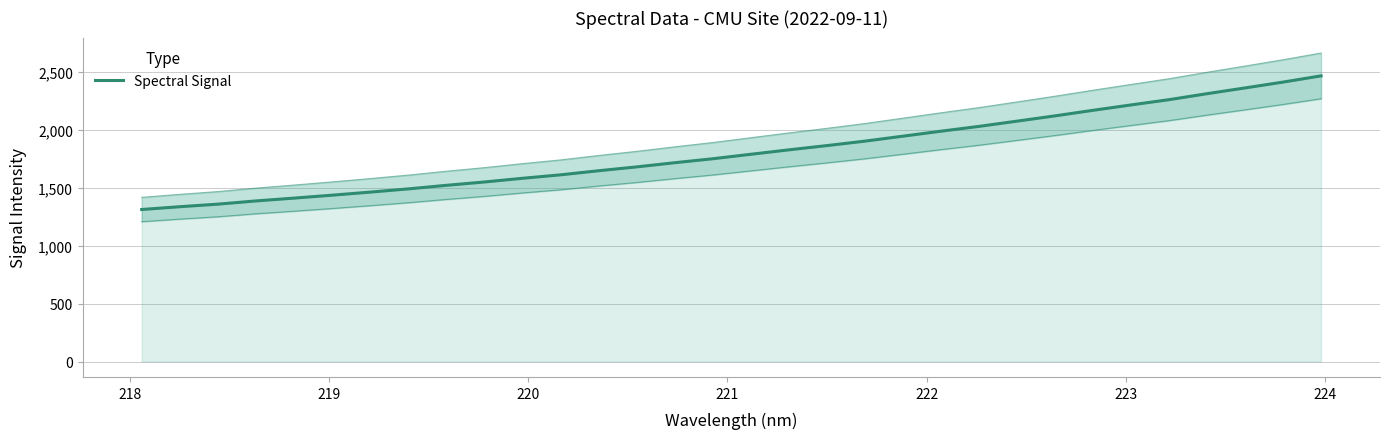

True or false: the data shows 3450.8 at 23.

False